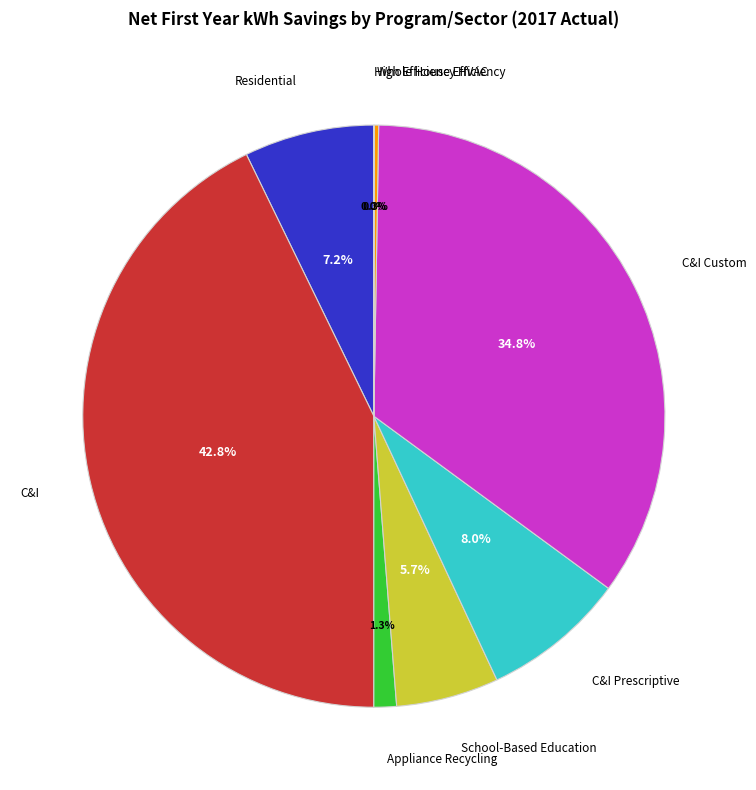

To the nearest percent, what portion does Residential represent?

7%